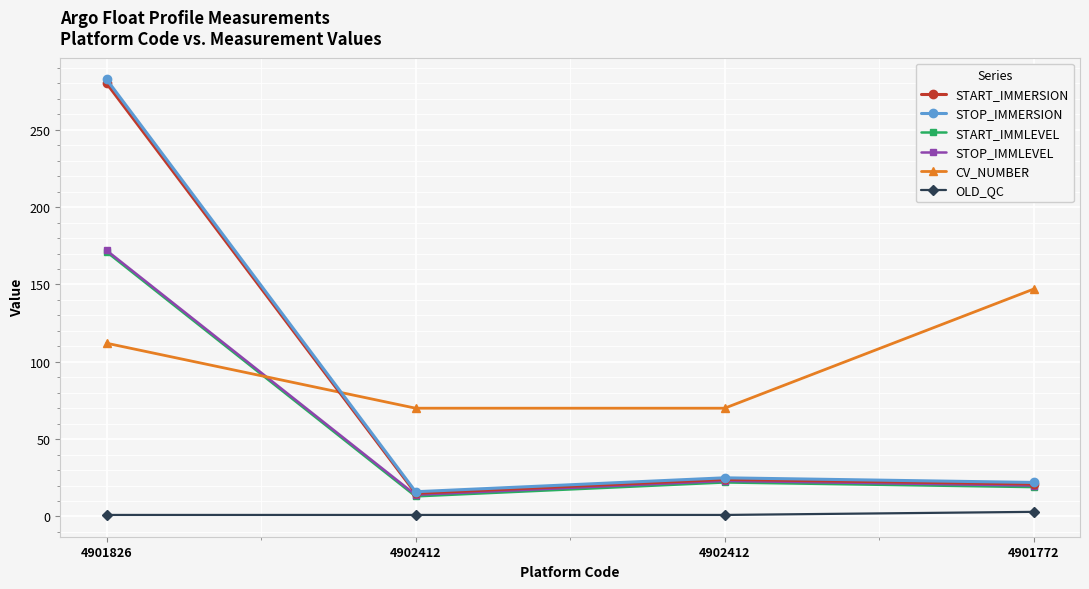

True or false: START_IMMERSION and STOP_IMMLEVEL cross at least once.

False